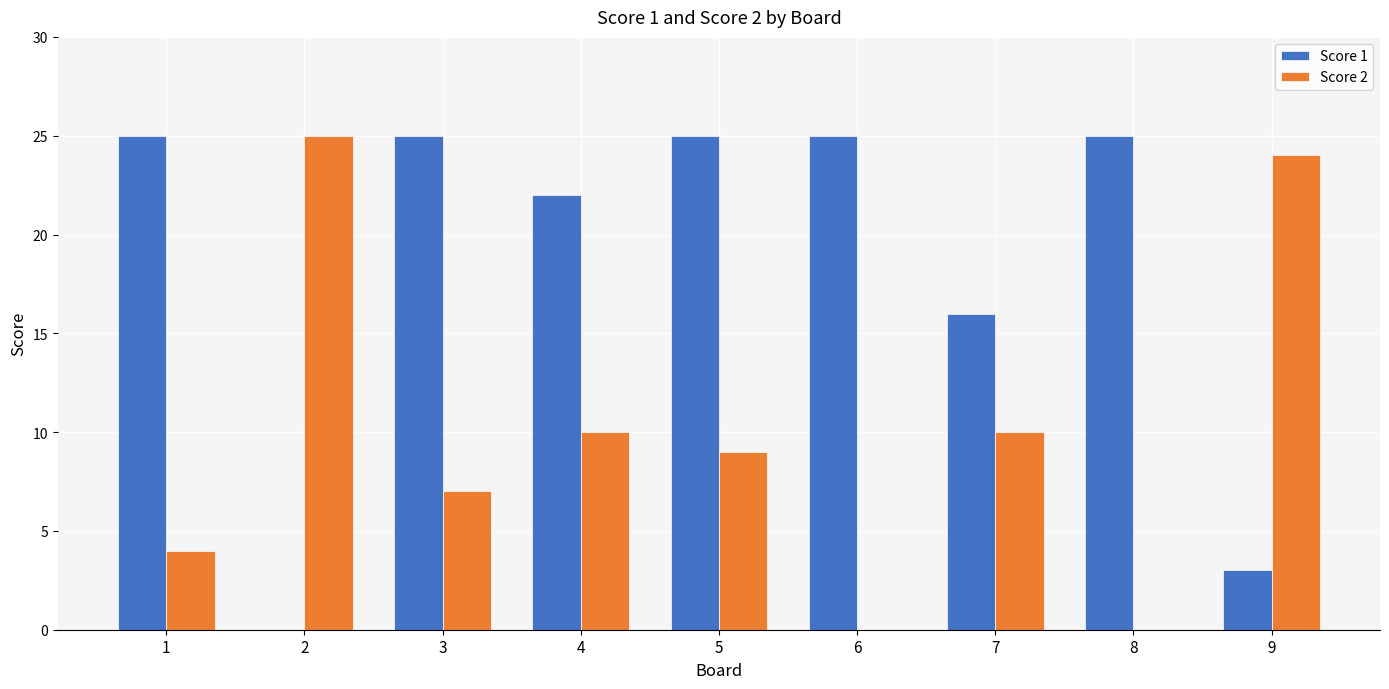

The value of Score 2 at 4 is 10. True or false?

True